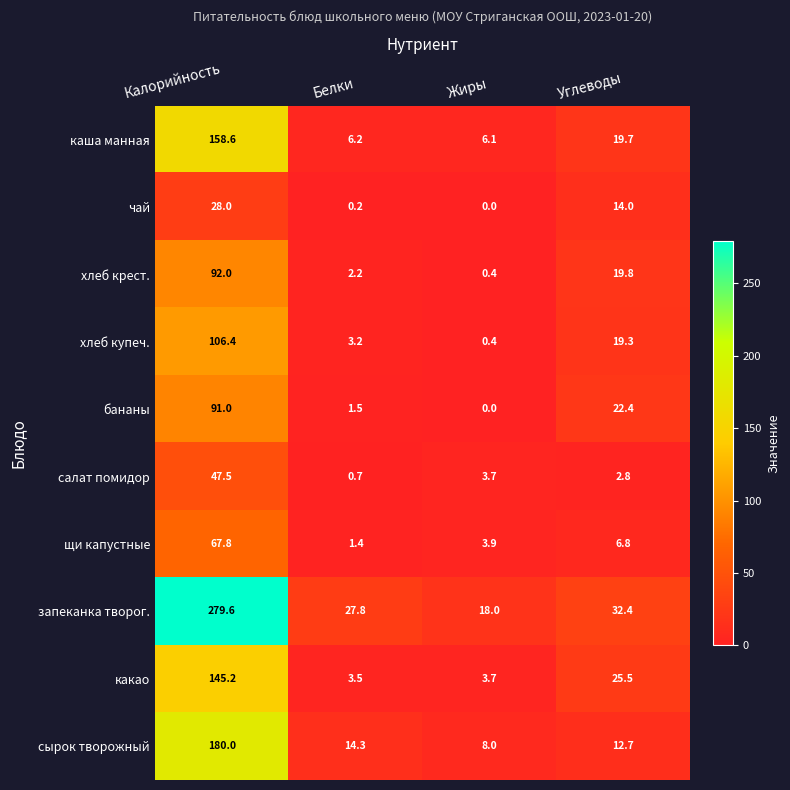

What is the difference between the highest and lowest values at Белки?

27.6